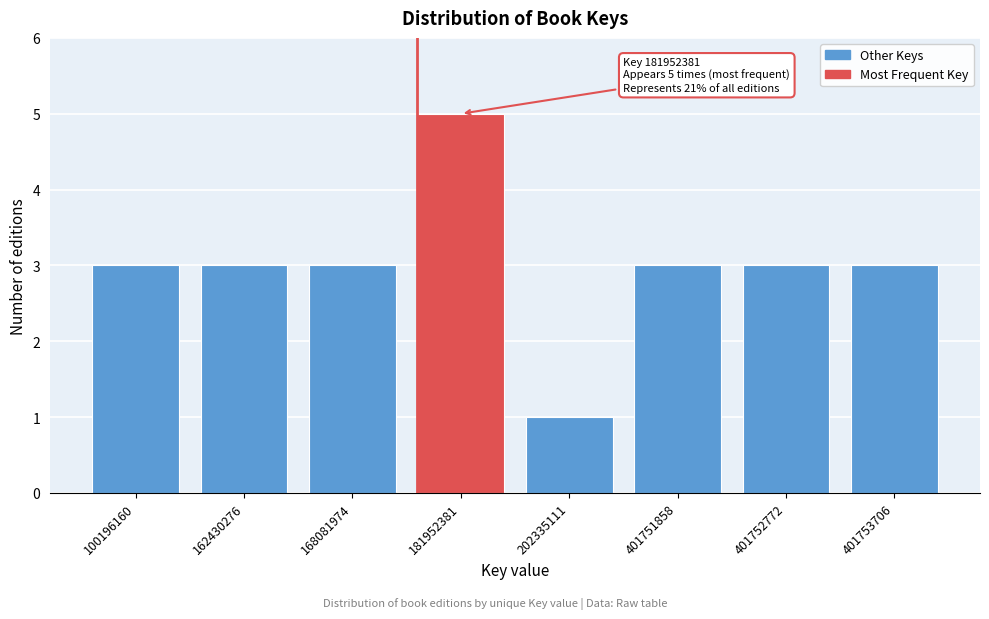

Reading left to right, transcribe all the data shown in this chart.

100196160=3	162430276=3	168081974=3	181952381=5	202335111=1	401751858=3	401752772=3	401753706=3